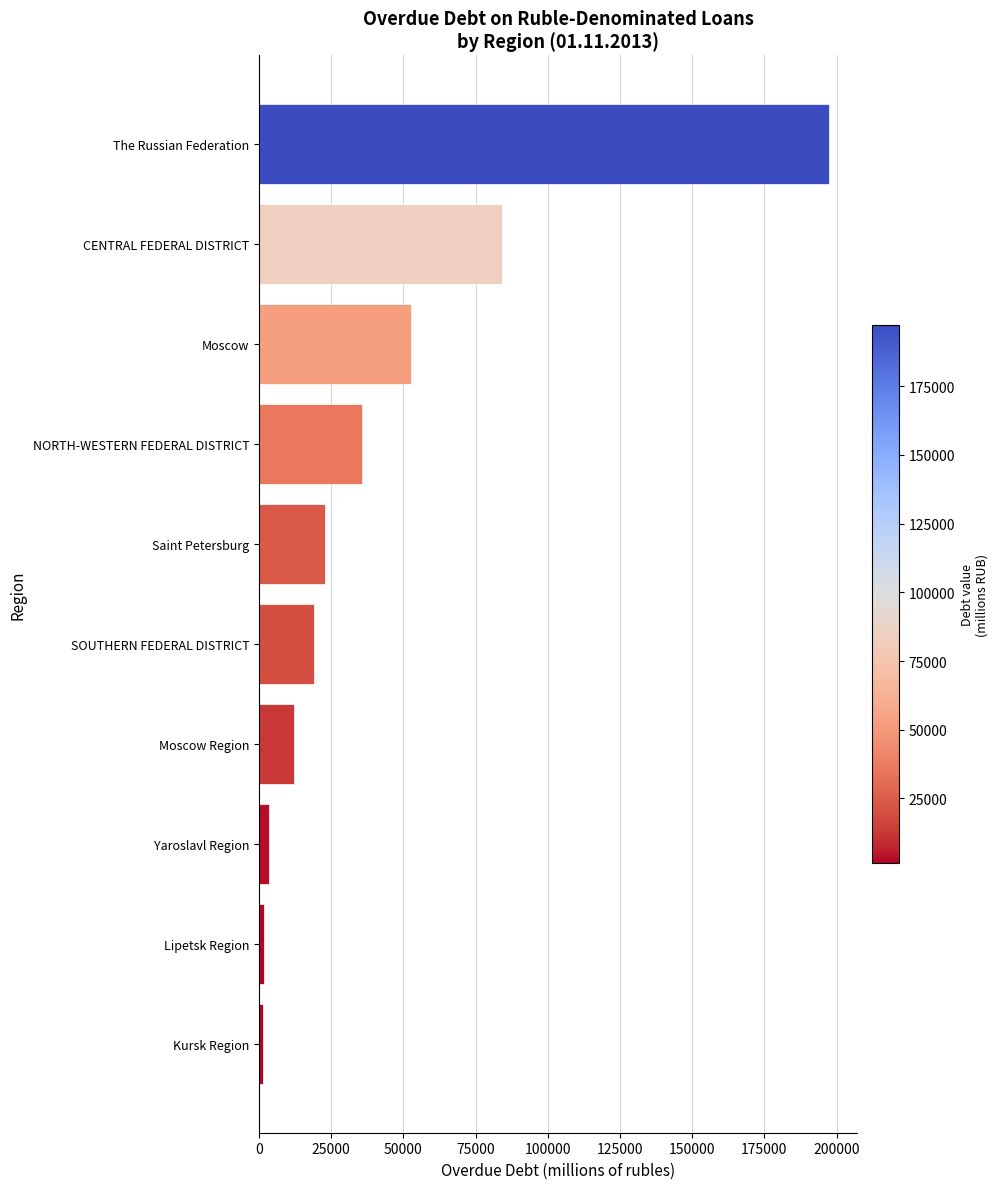

What is the change in value from SOUTHERN FEDERAL DISTRICT to Moscow?

+33654